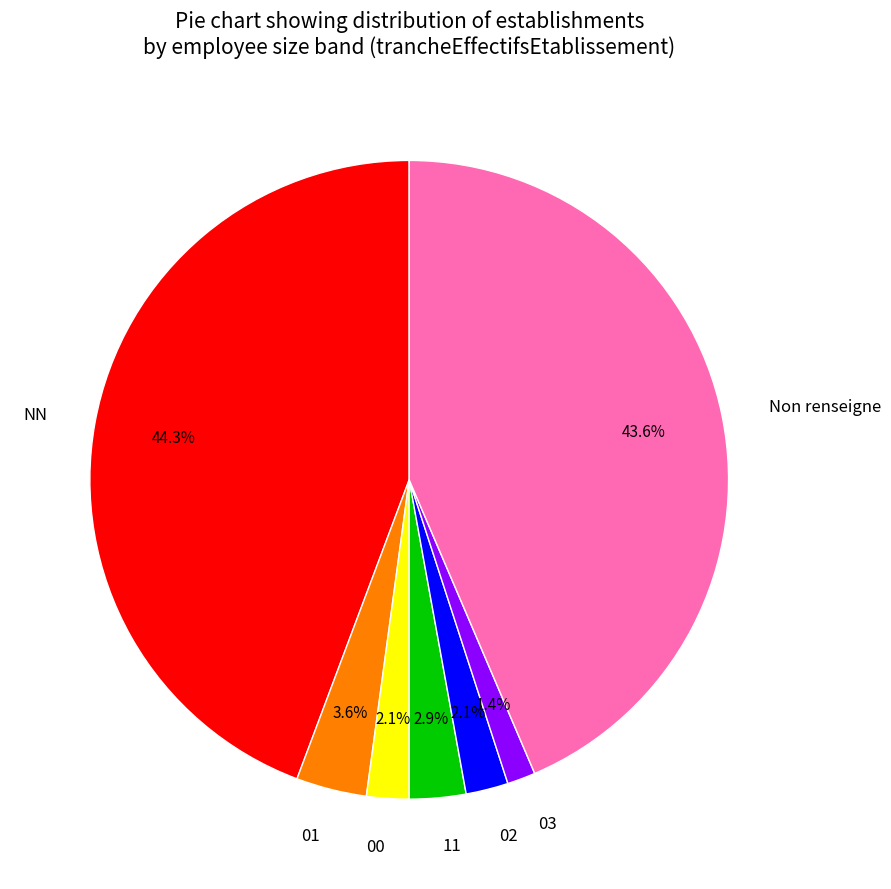

What is the ratio of the value at 01 to the value at 11?

1.2